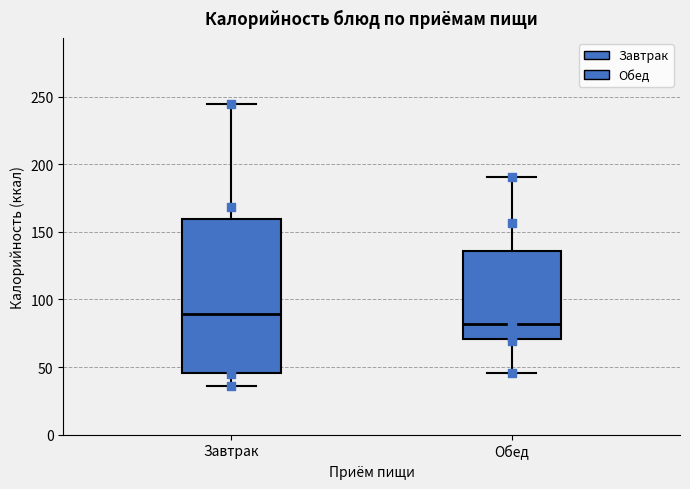

Reading left to right, transcribe this box plot: for each box, give where its median line is, the range the box spans, and where its two whiskers end, as read against the y-axis. The values are not printed on the chart, so give them approximately, as read against the axis.

Завтрак: median 90, box 45 to 160, whiskers 35 to 245
Обед: median 80, box 70 to 135, whiskers 45 to 190